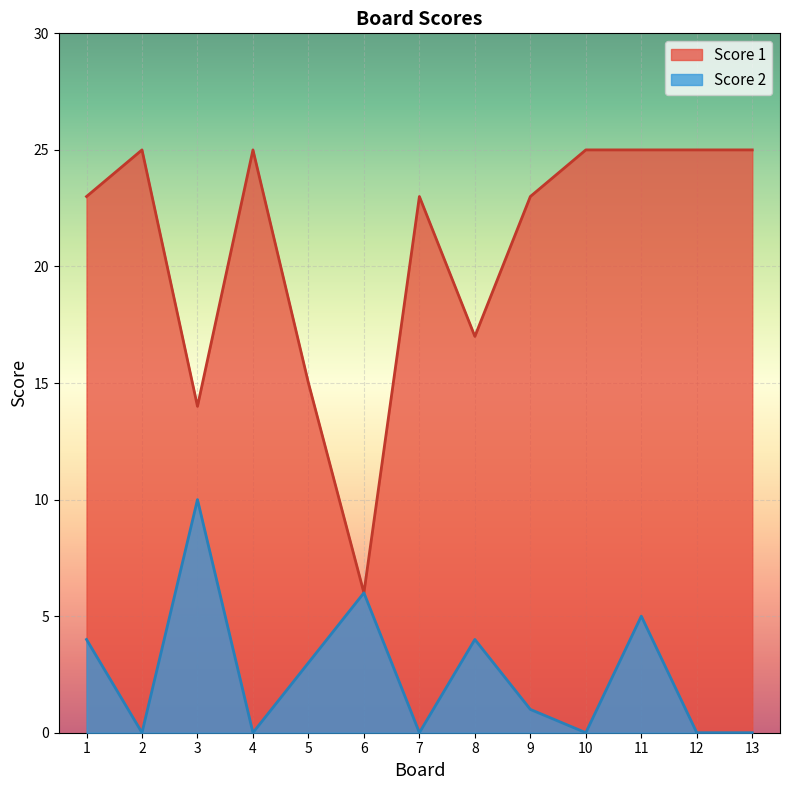

Rank the series by their average value, from highest to lowest.

Score 1, Score 2